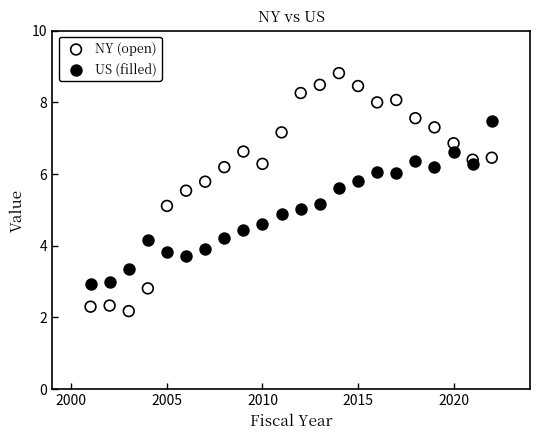

What are all the series names shown in the legend?

NY (open), US (filled)